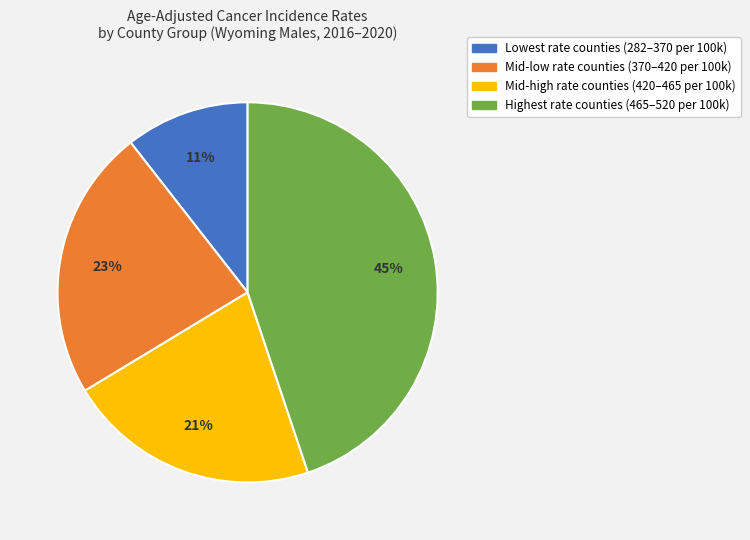

How many segments does this pie chart have?

4